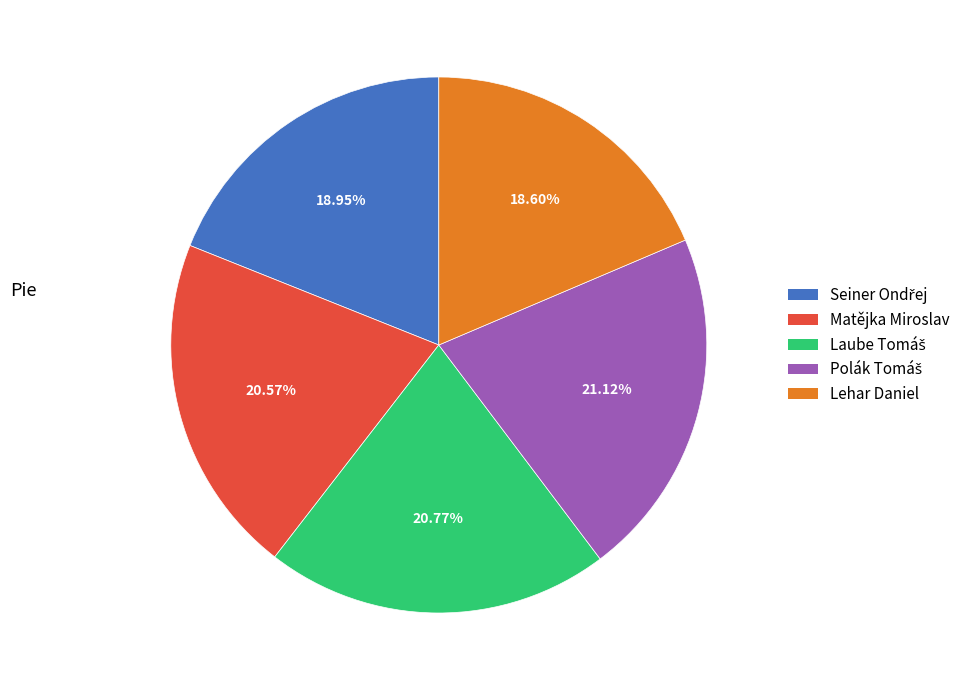

Is Lehar Daniel the majority of the pie?

No